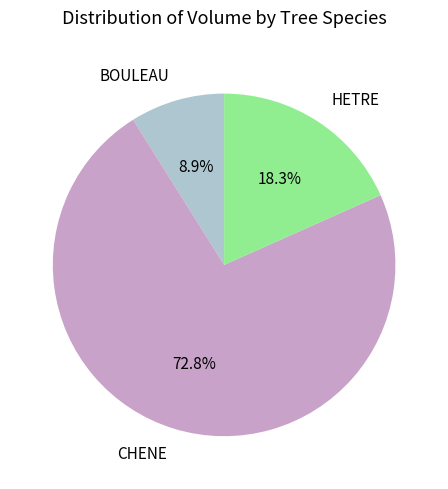

Which slice is the largest?

CHENE